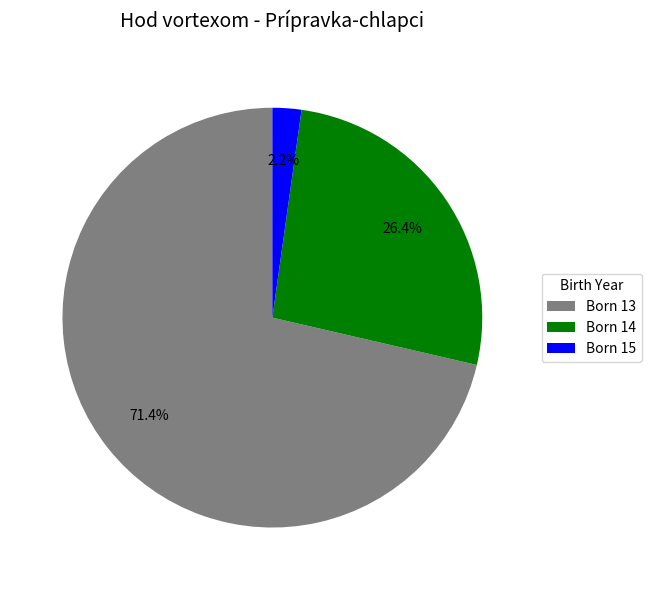

Between Born 13 and Born 15, which is larger?

Born 13